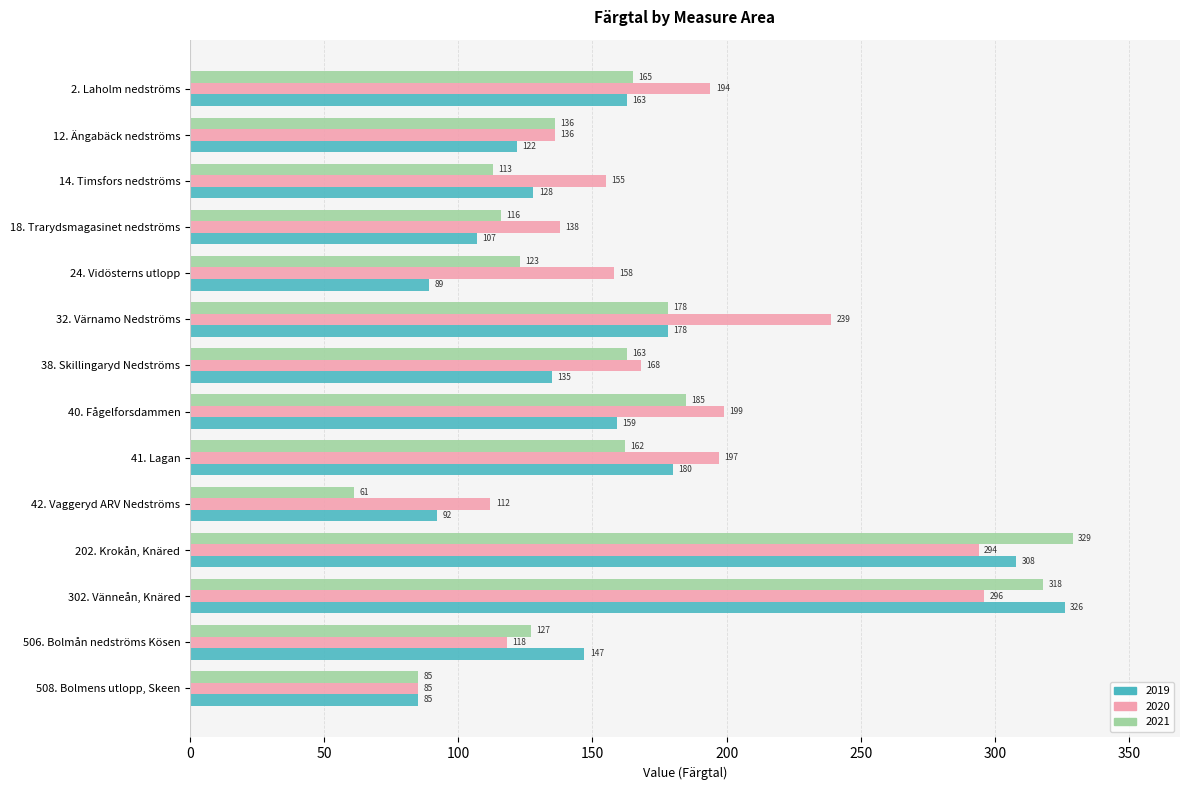

What is the maximum value shown in the chart?

329